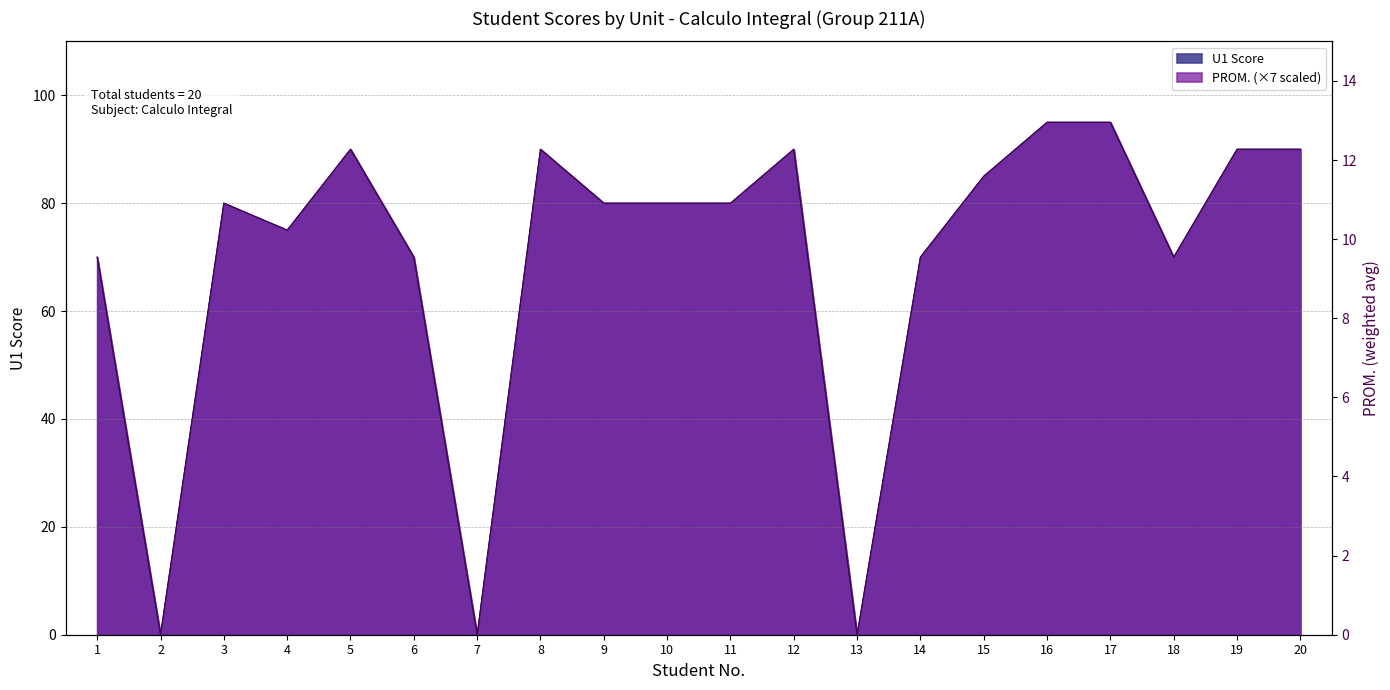

How many values in U1 Score are above zero?

17